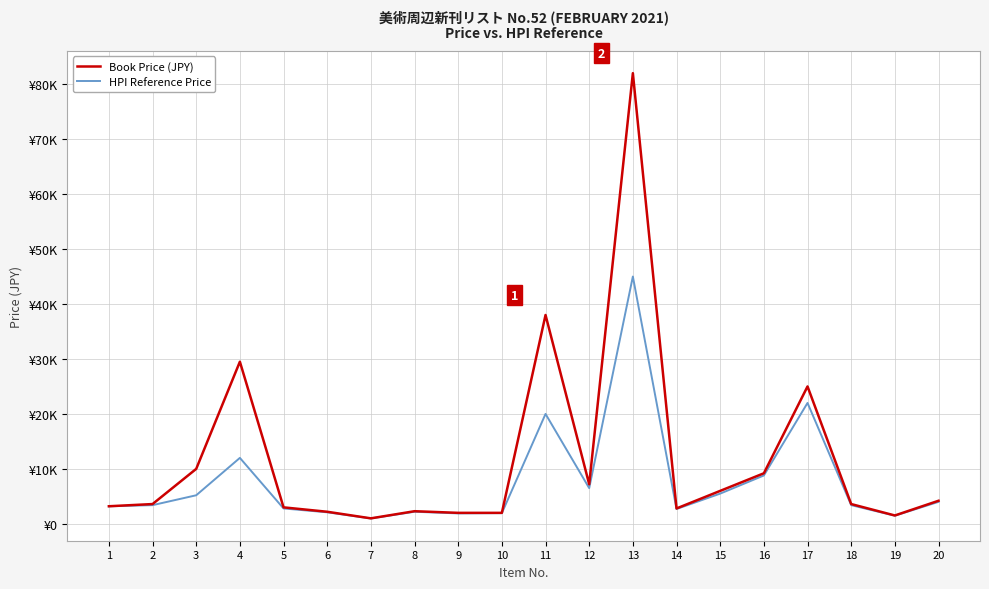

What is the lowest value of the HPI Reference Price series?

980